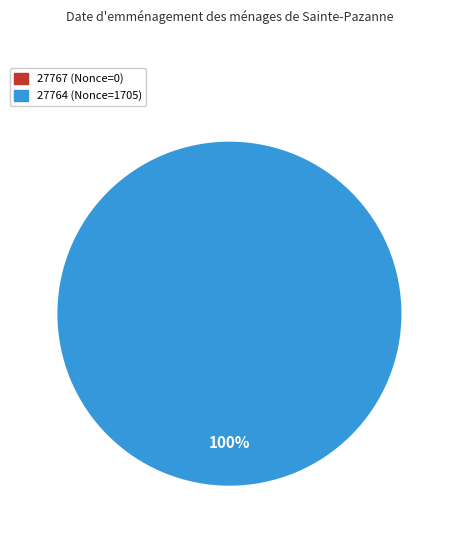

To the nearest percent, what is the difference between the 27764 and 27767 slice percentages?

100%